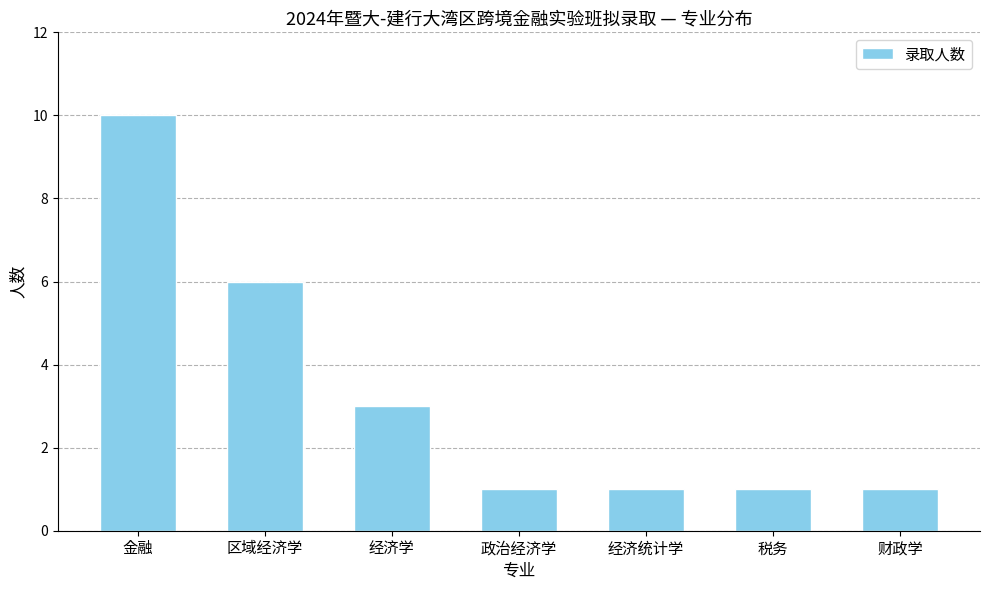

What is the label of the 7th bar from the right?

金融